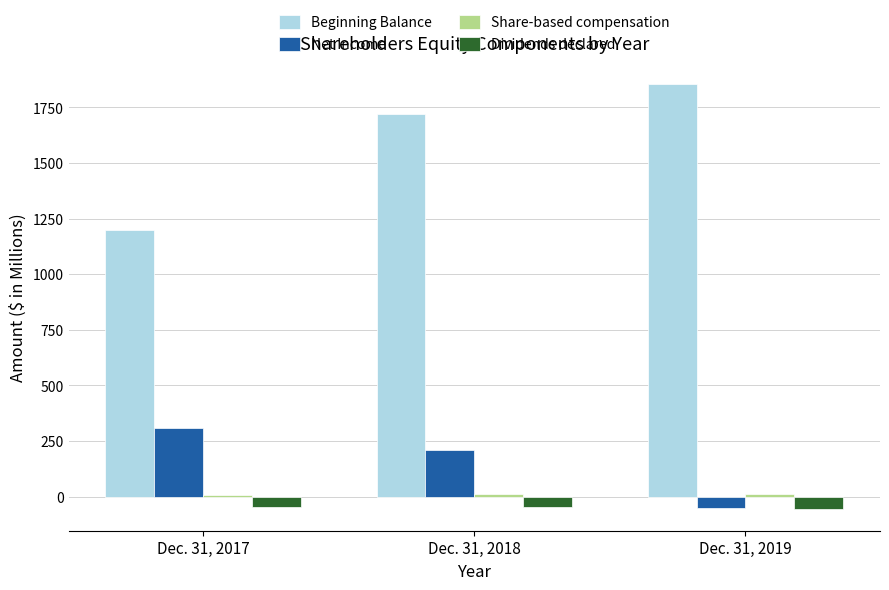

Which series has the largest range (max minus min)?

Beginning Balance